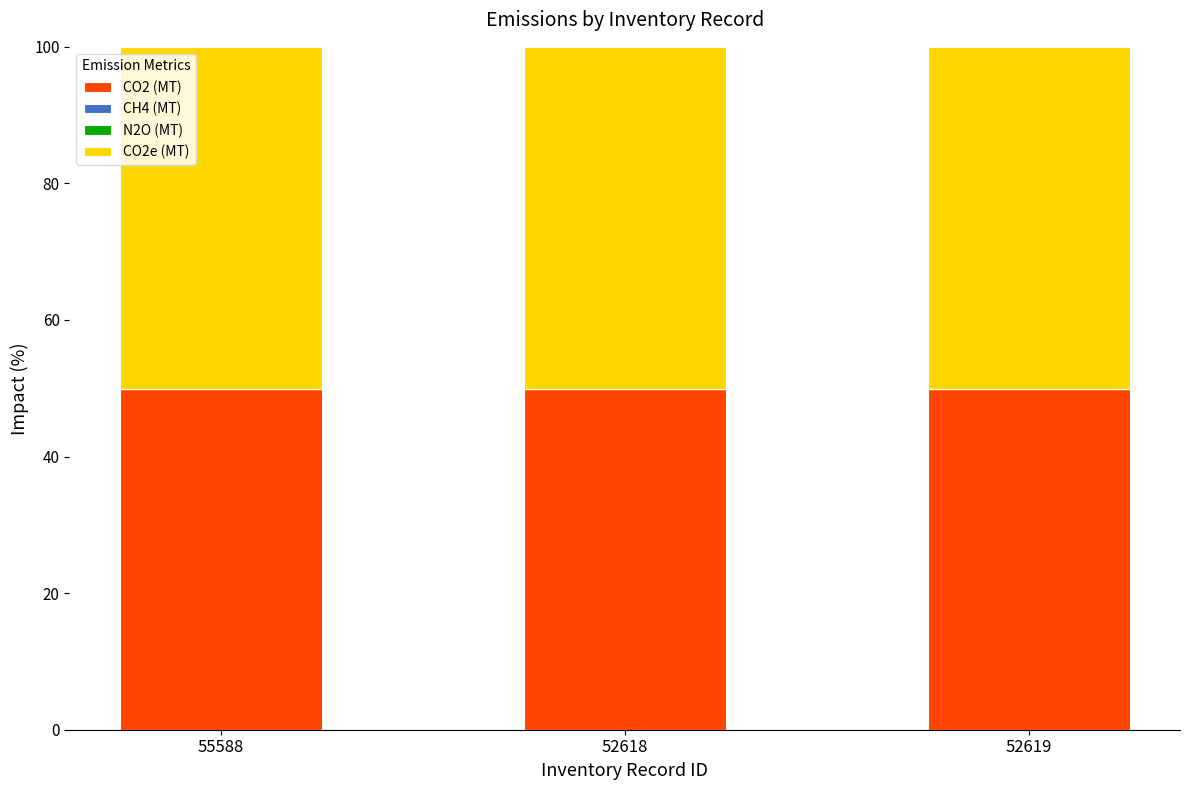

The value of CO2 (MT) at 52618 is 49.8. True or false?

True